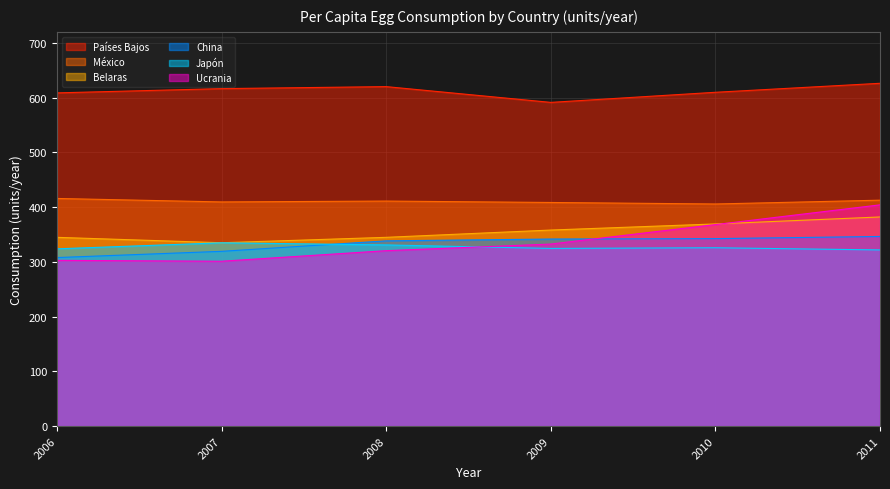

List the series in order of their peak value, lowest first.

Japón, China, Belaras, Ucrania, México, Países Bajos